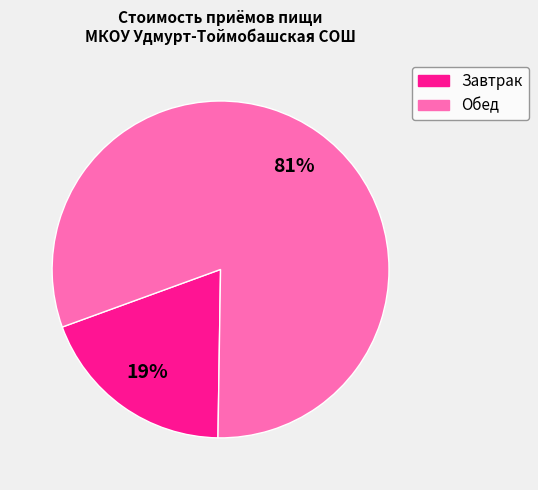

What is the majority slice?

Обед